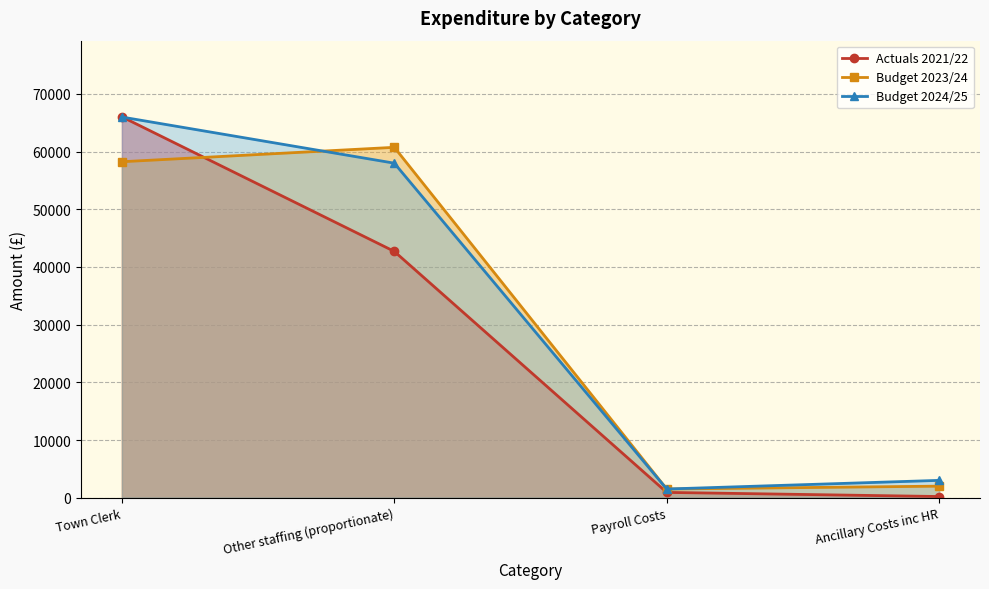

What is the label of the 2nd point from the left?

Other staffing (proportionate)